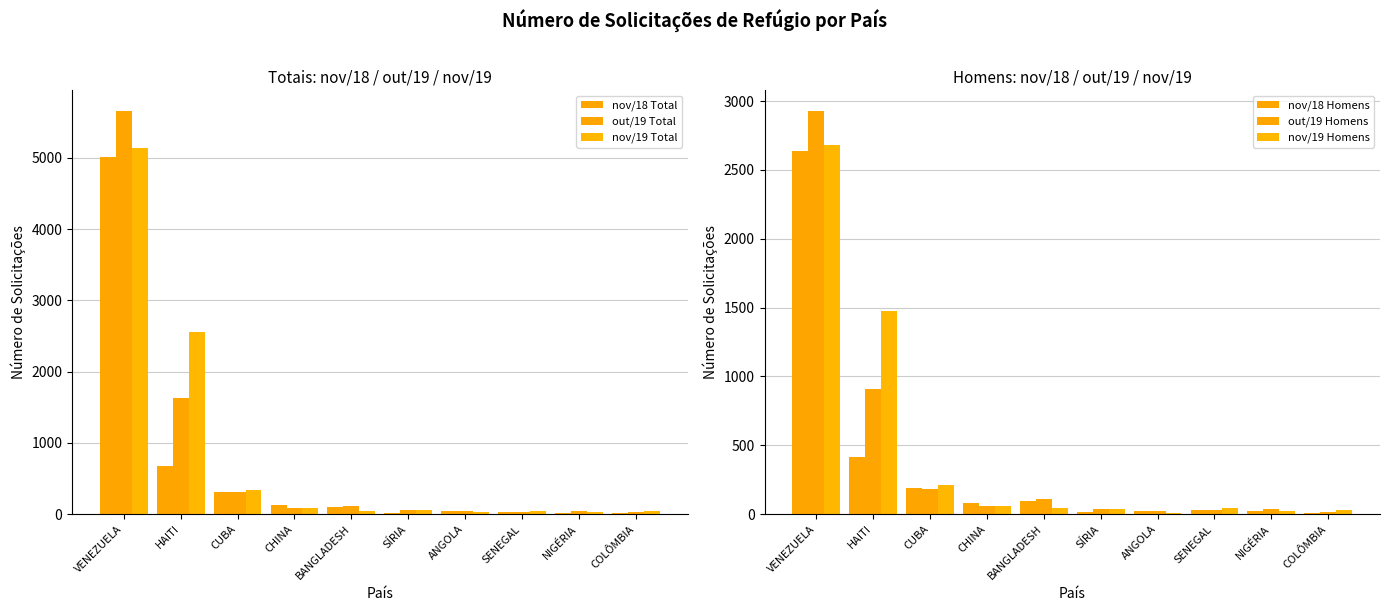

At which label is nov/19 Homens closest to 1343?

HAITI